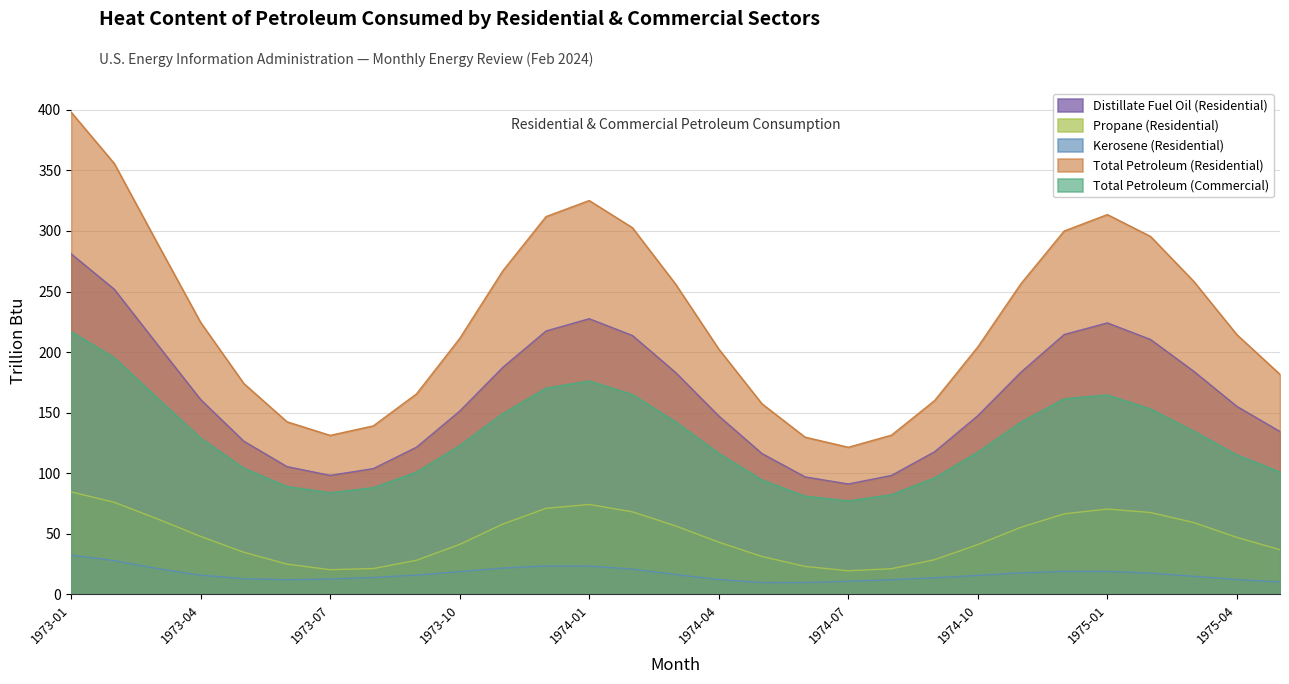

True or false: Propane (Residential) and Distillate Fuel Oil (Residential) cross at least once.

False